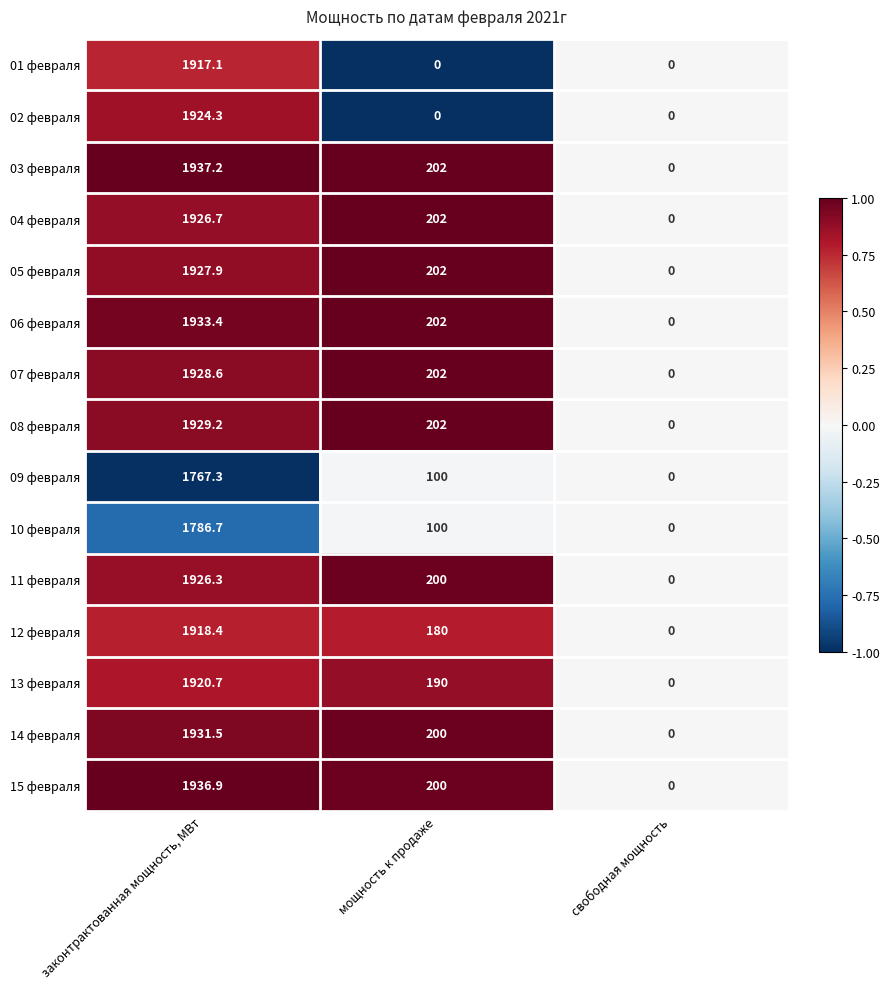

Which category has the highest value in the 13 февраля series?

законтрактованная мощность, МВт